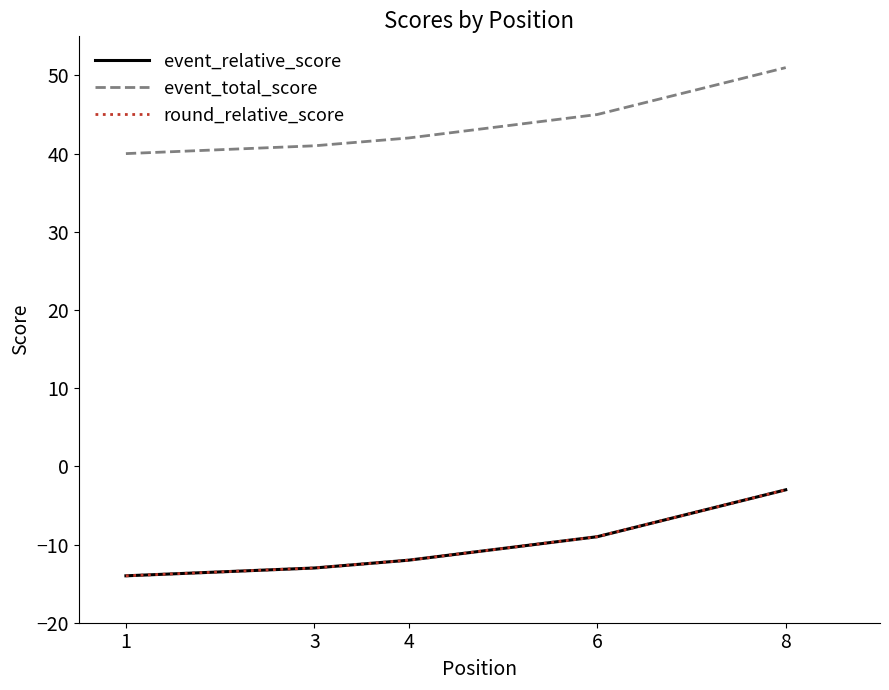

How many values in the event_relative_score series exceed -12?

3